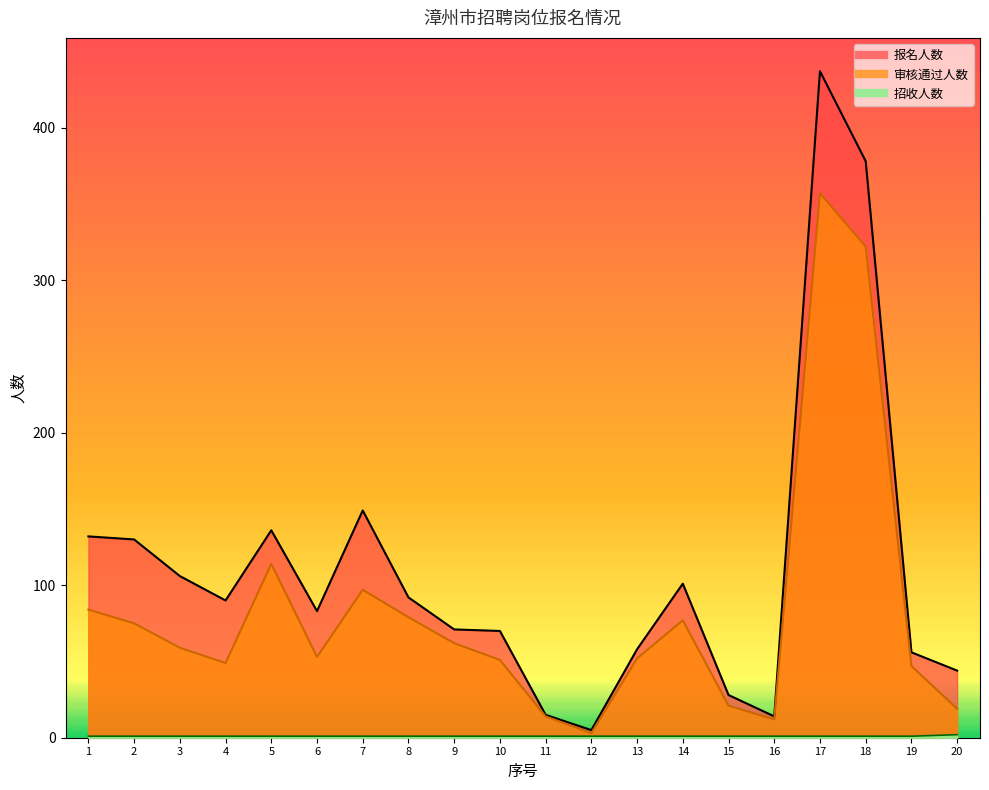

What is the minimum value shown in the chart?

1